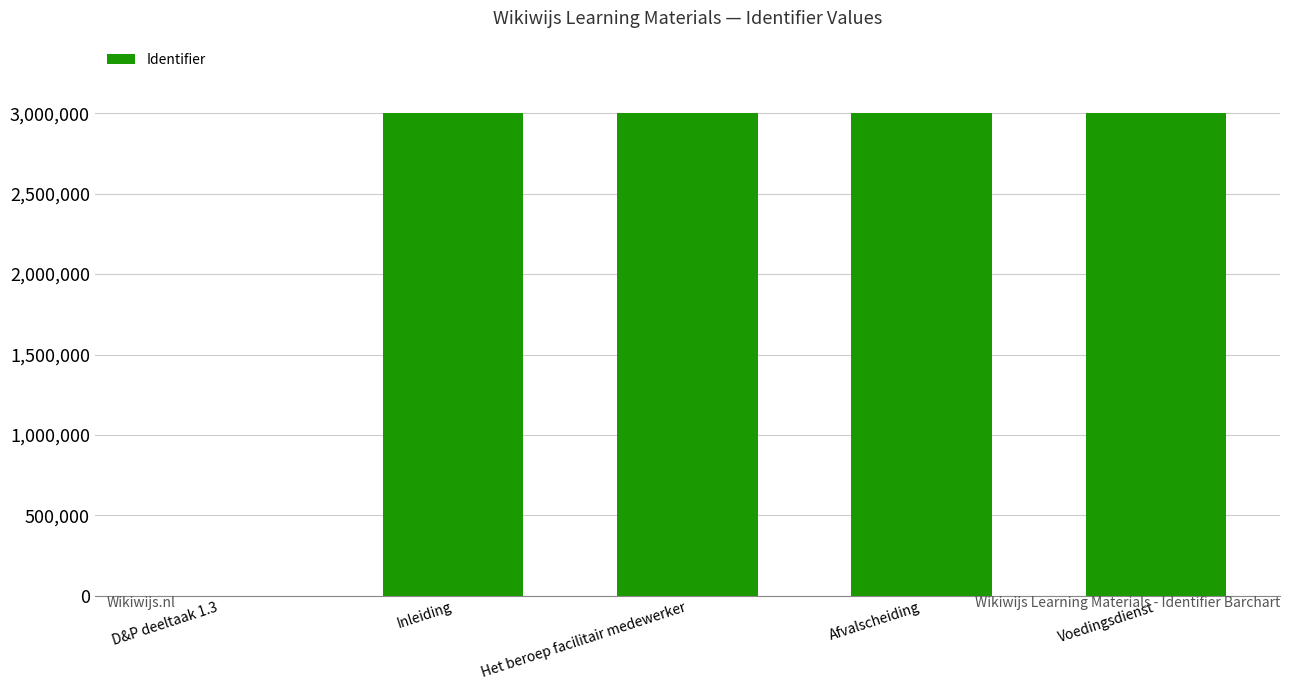

The chart shows a value of 1738723 at Het beroep facilitair medewerker. True or false?

False